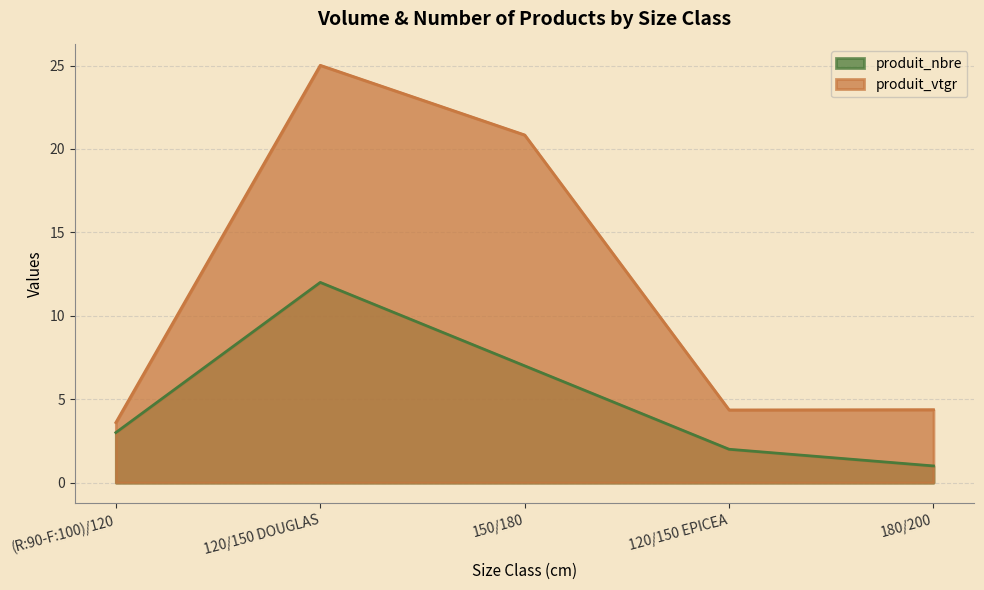

Is it true that produit_vtgr equals 34.9 at 150/180?

False